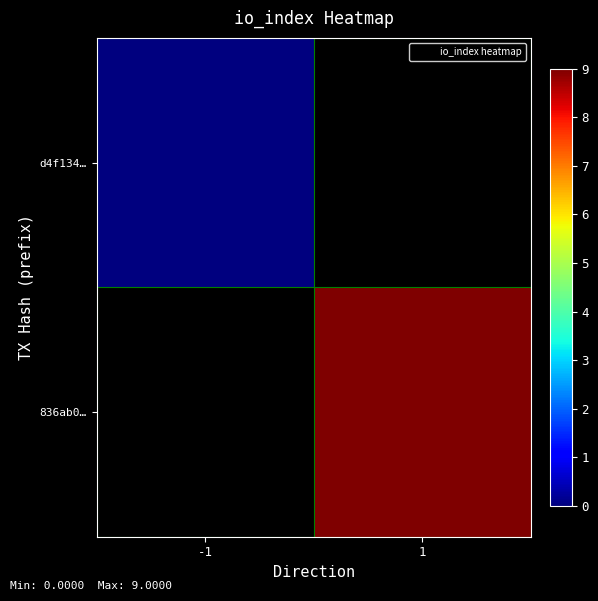

List the labels in order of 836ab0… value, smallest first.

-1, 1